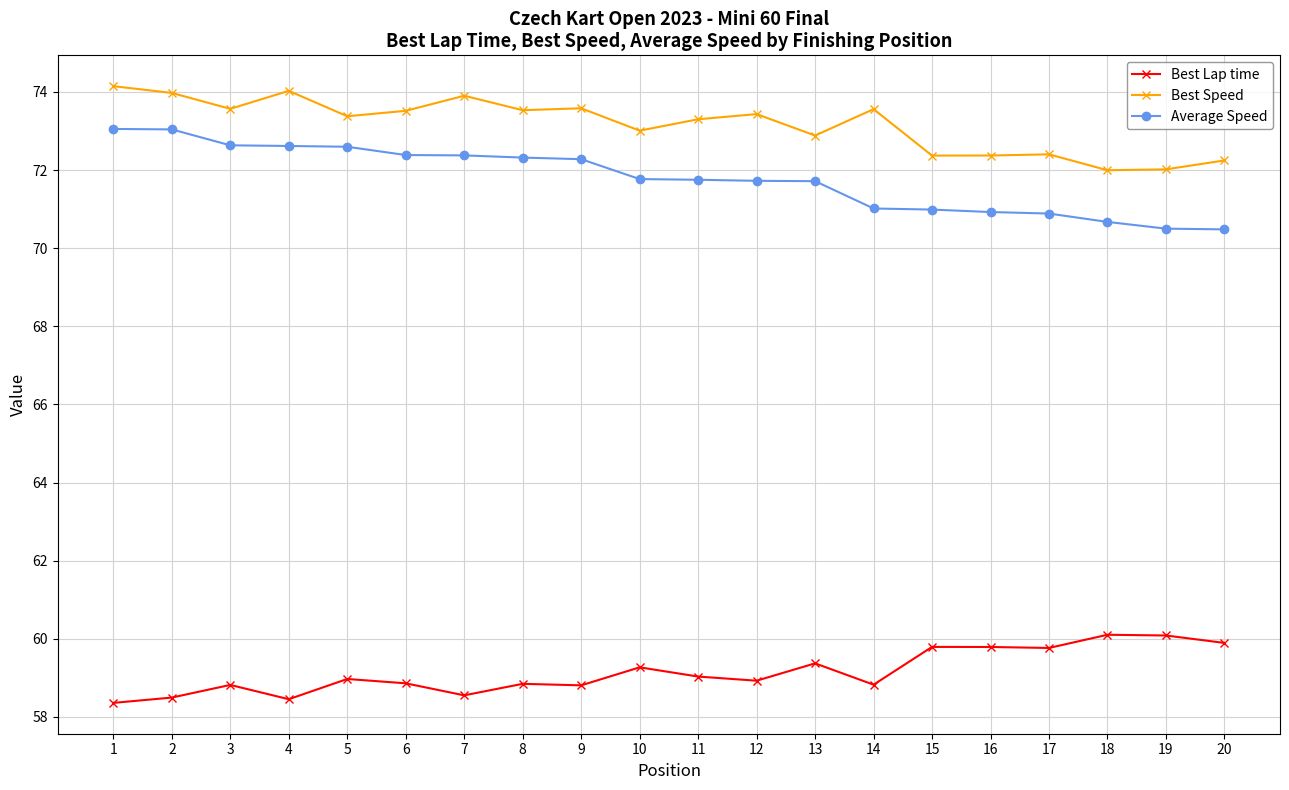

How many series are shown in this chart?

3